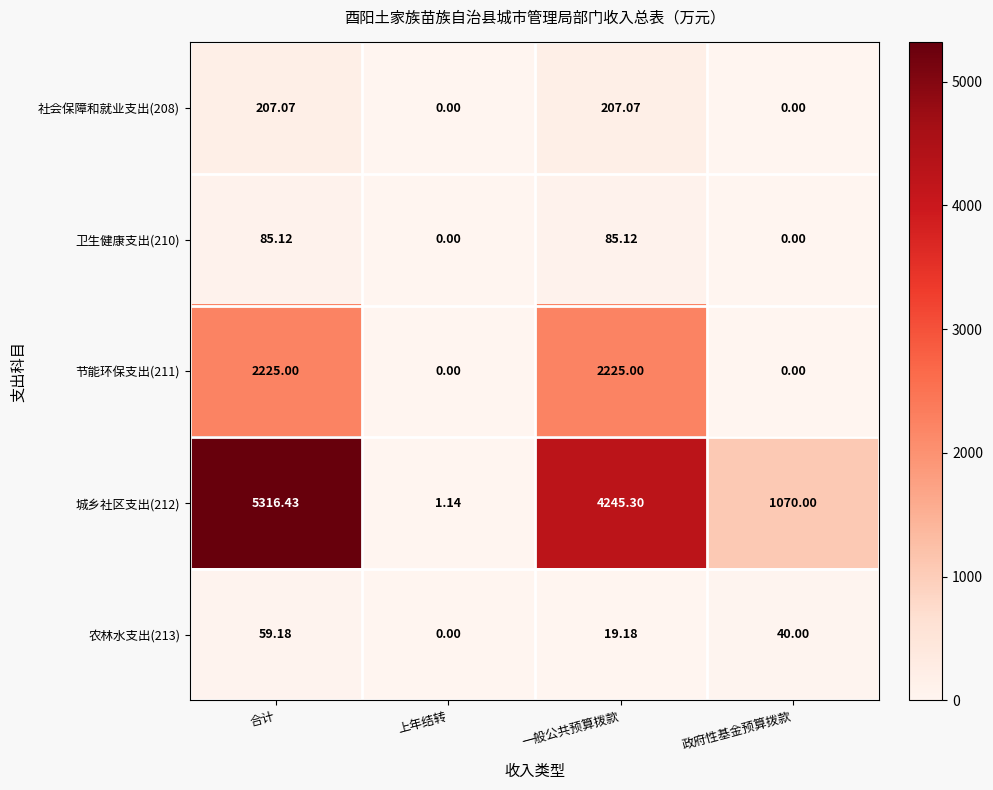

What is the greatest value displayed?

5316.4